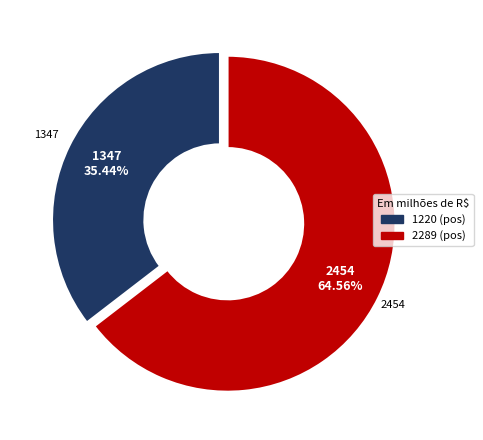

How many segments does this pie chart have?

2